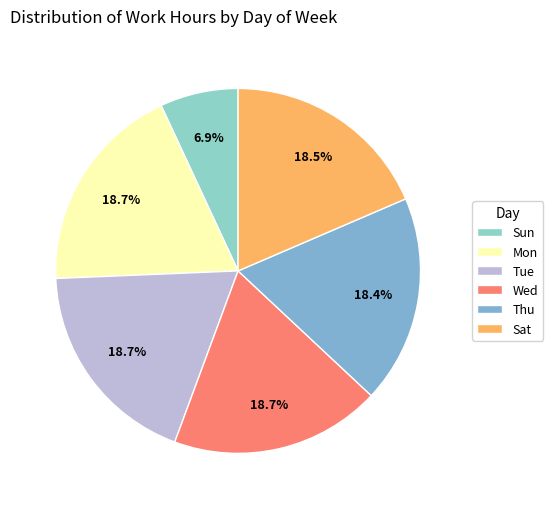

How many slices are in this pie chart?

6